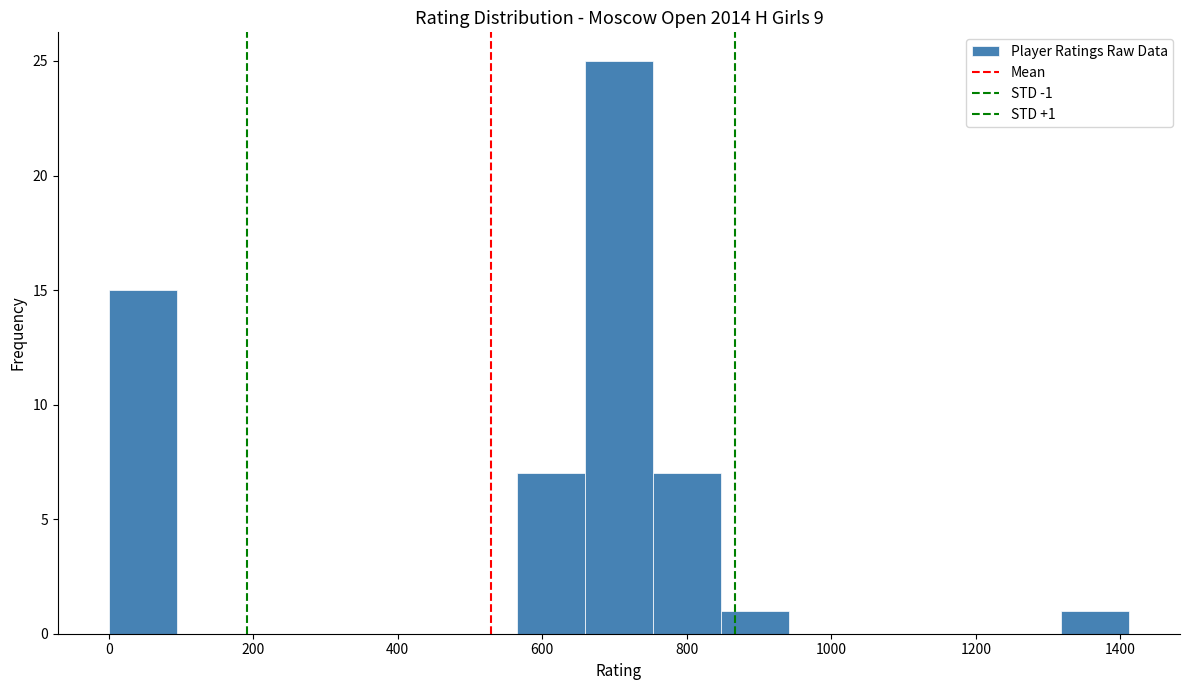

Over which range of the x-axis is the bar tallest?

660 to 760